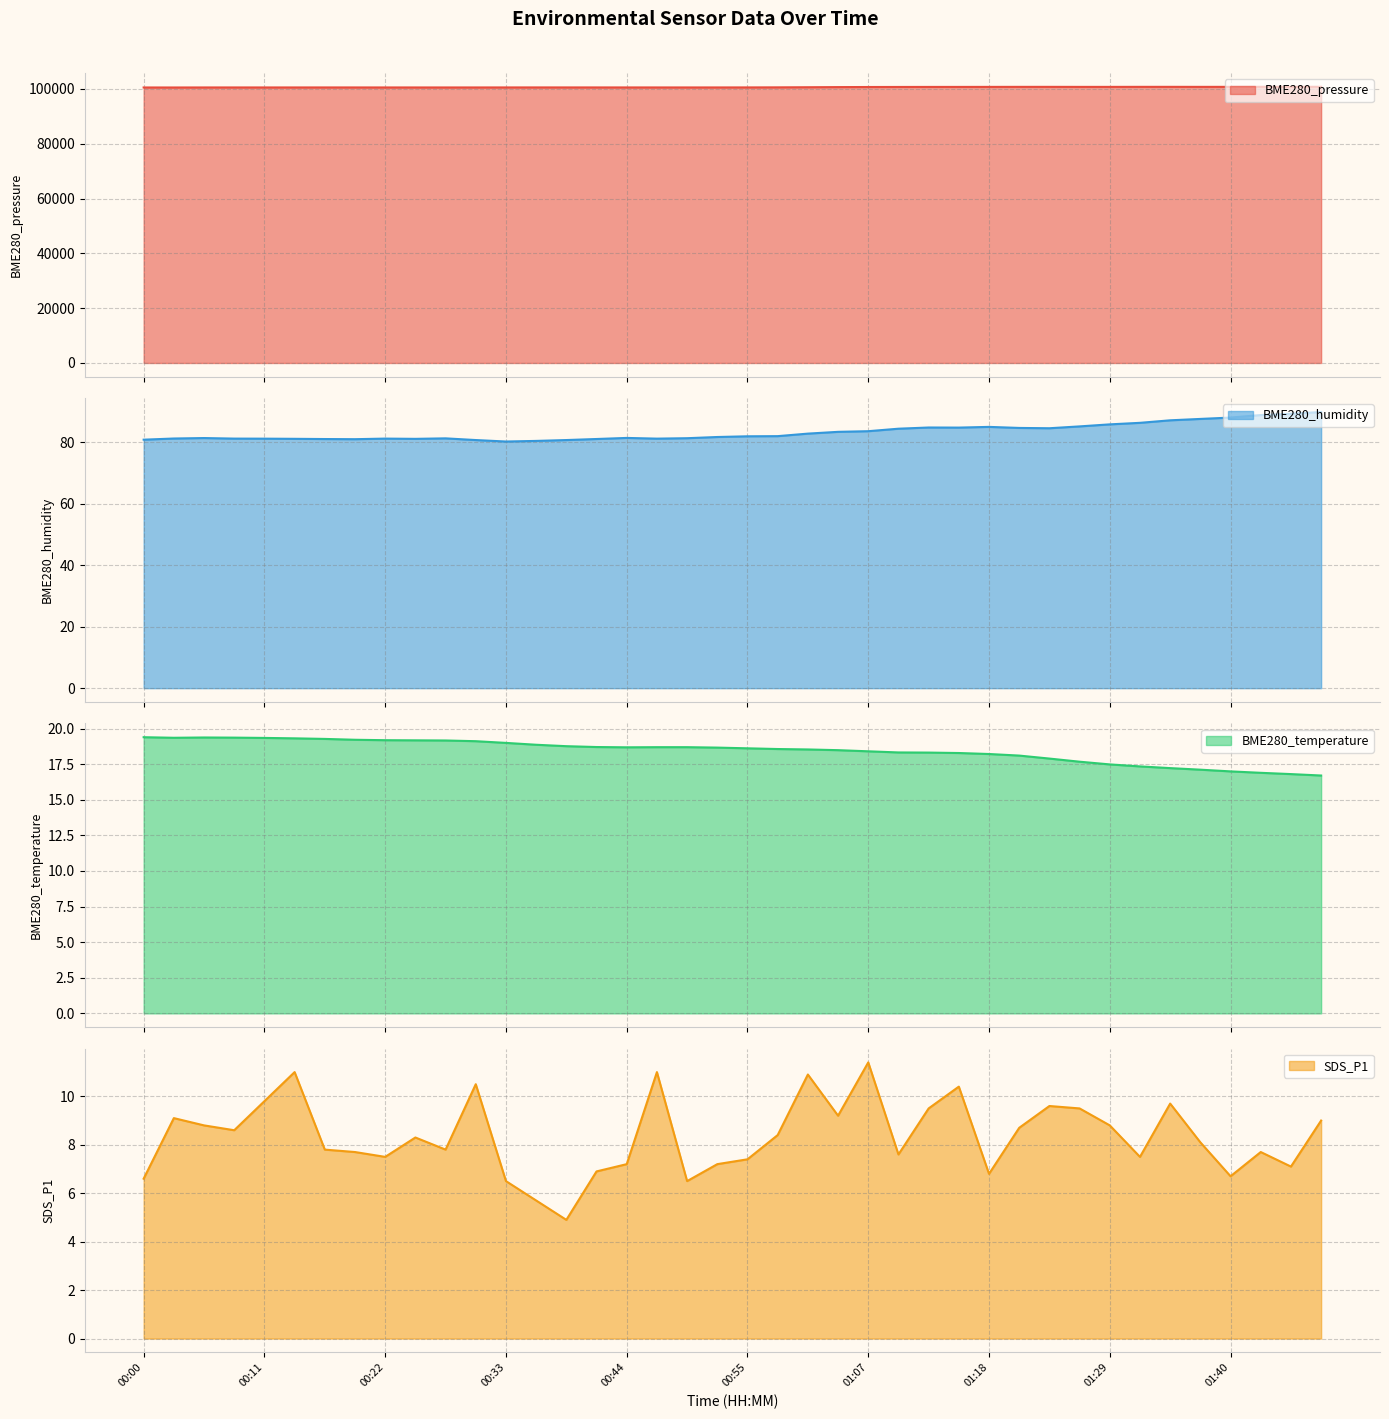

Which series has the largest total across all categories?

BME280_pressure